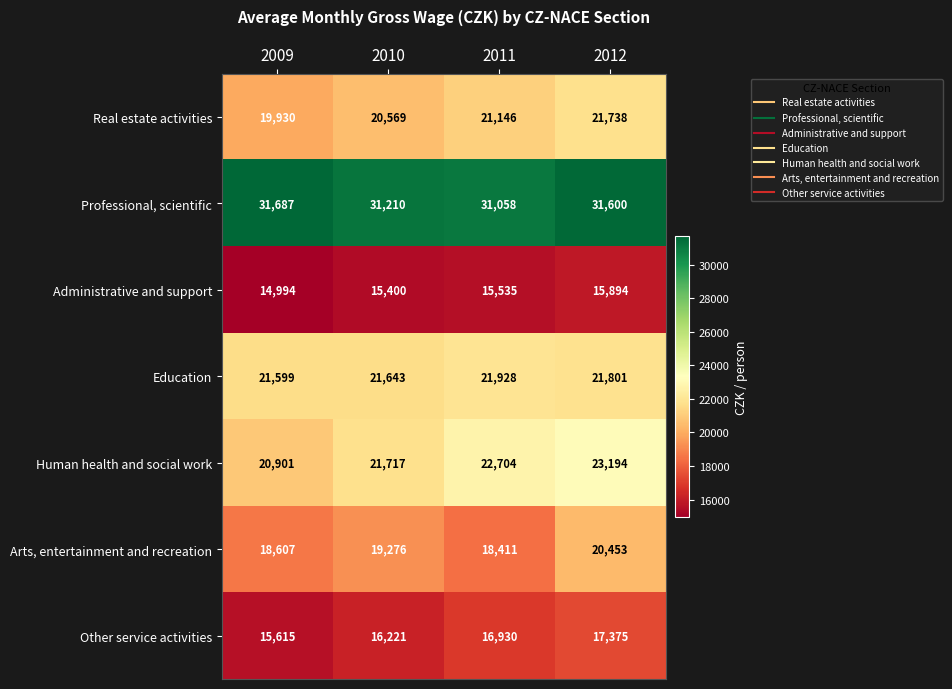

Rank the series at 2009 from lowest to highest value.

Administrative and support, Other service activities, Arts, entertainment and recreation, Real estate activities, Human health and social work, Education, Professional, scientific